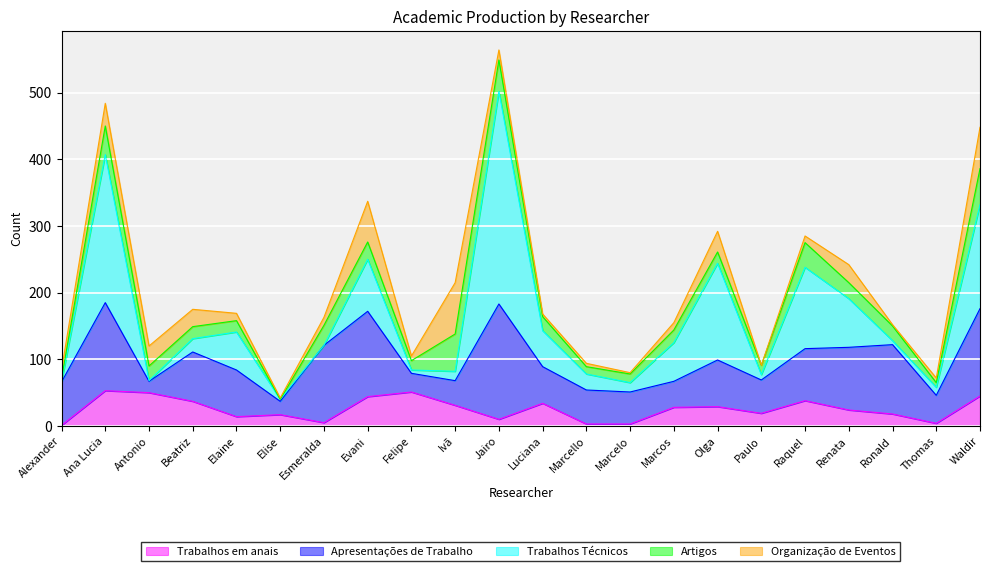

Where is the first local maximum for Apresentações de Trabalho?

Ana Lucia